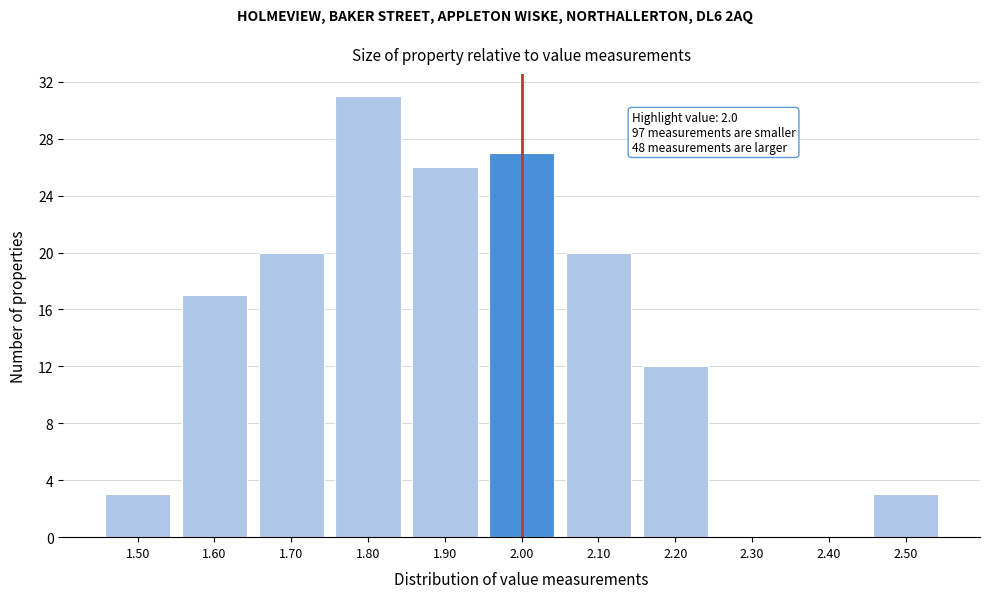

Reading left to right, transcribe all the data shown in this chart.

1.50=3	1.60=17	1.70=20	1.80=31	1.90=26	2.00=27	2.10=20	2.20=12	2.30=0	2.40=0	2.50=3